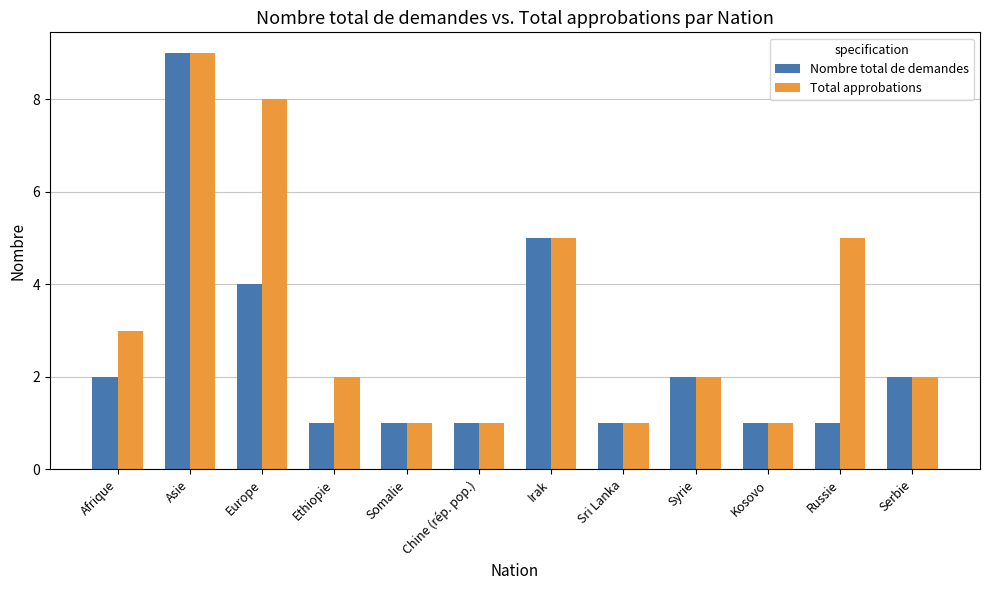

What position from the right is Sri Lanka?

5